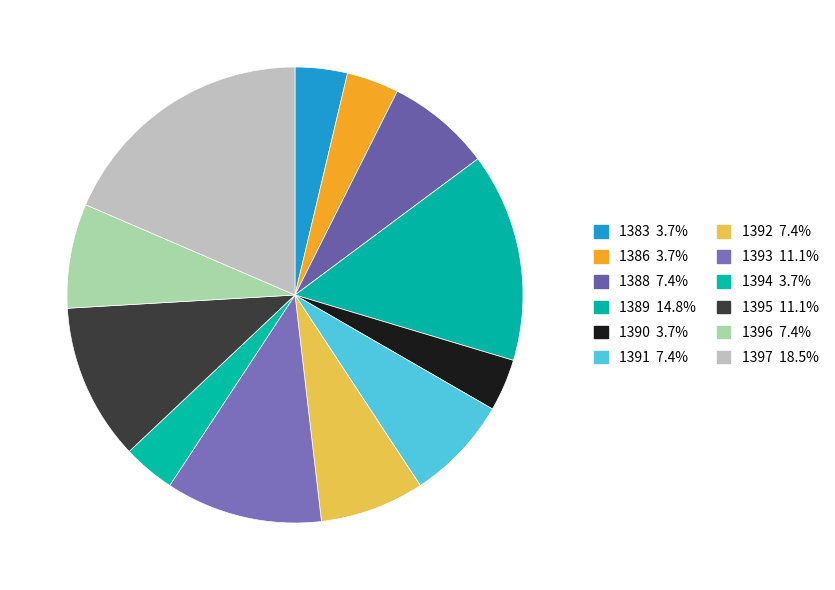

How many slices are in this pie chart?

12